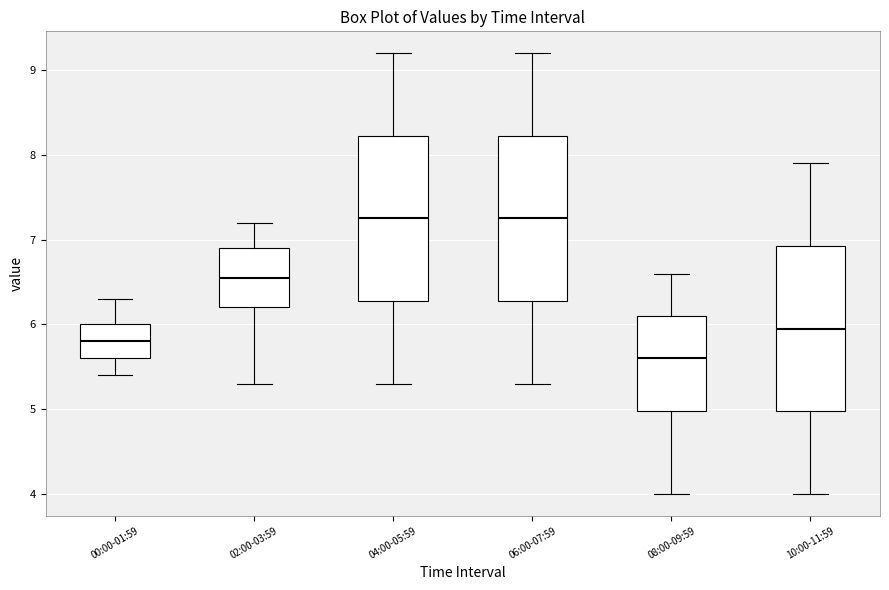

Reading left to right, read every box against the y-axis: the position of its median line, the range the box covers, and the ends of its whiskers. The values are not printed on the chart, so give them approximately, as read against the axis.

00:00-01:59: median 5.8, box 5.6 to 6.0, whiskers 5.4 to 6.3
02:00-03:59: median 6.6, box 6.2 to 6.9, whiskers 5.3 to 7.2
04:00-05:59: median 7.3, box 6.3 to 8.2, whiskers 5.3 to 9.2
06:00-07:59: median 7.3, box 6.3 to 8.2, whiskers 5.3 to 9.2
08:00-09:59: median 5.6, box 5.0 to 6.1, whiskers 4.0 to 6.6
10:00-11:59: median 6.0, box 5.0 to 6.9, whiskers 4.0 to 7.9